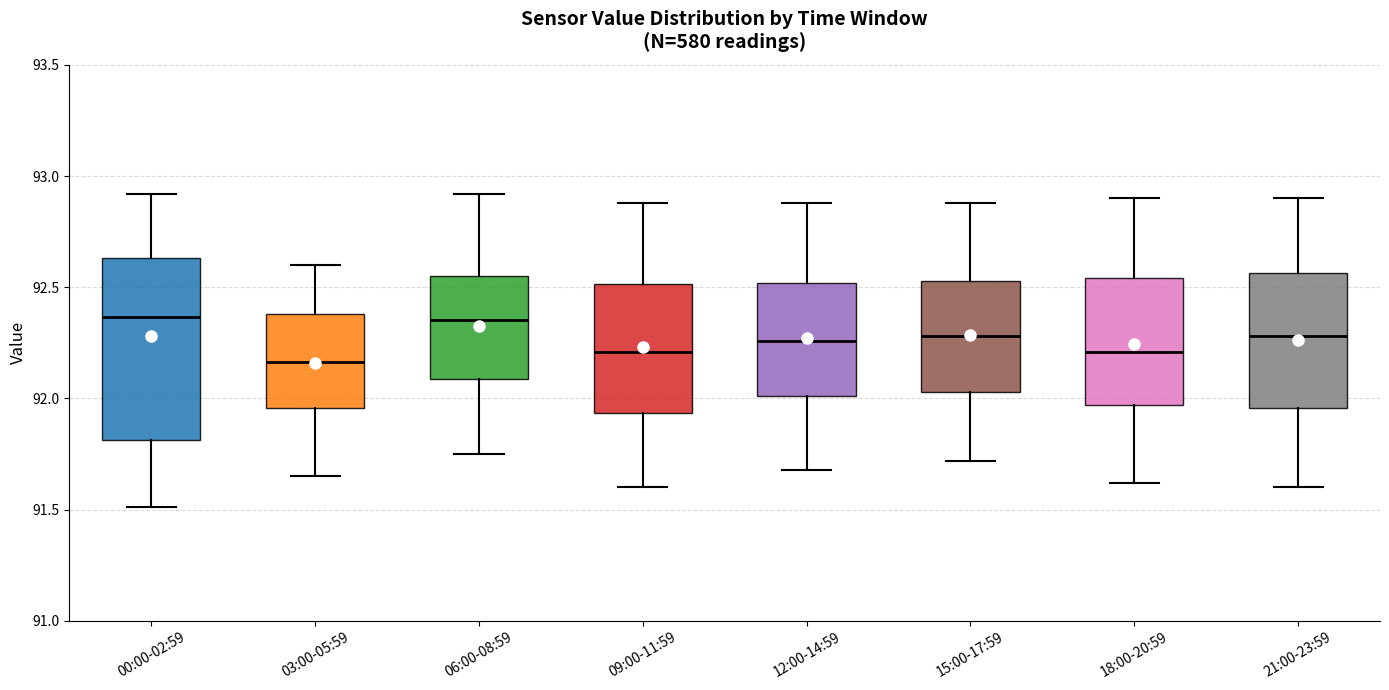

Reading left to right, read every box against the y-axis: the position of its median line, the range the box covers, and the ends of its whiskers. The values are not printed on the chart, so give them approximately, as read against the axis.

00:00-02:59: median 92.35, box 91.80 to 92.65, whiskers 91.50 to 92.90
03:00-05:59: median 92.15, box 91.95 to 92.40, whiskers 91.65 to 92.60
06:00-08:59: median 92.35, box 92.10 to 92.55, whiskers 91.75 to 92.90
09:00-11:59: median 92.20, box 91.95 to 92.50, whiskers 91.60 to 92.90
12:00-14:59: median 92.25, box 92.00 to 92.50, whiskers 91.70 to 92.90
15:00-17:59: median 92.30, box 92.05 to 92.55, whiskers 91.70 to 92.90
18:00-20:59: median 92.20, box 91.95 to 92.55, whiskers 91.60 to 92.90
21:00-23:59: median 92.30, box 91.95 to 92.55, whiskers 91.60 to 92.90